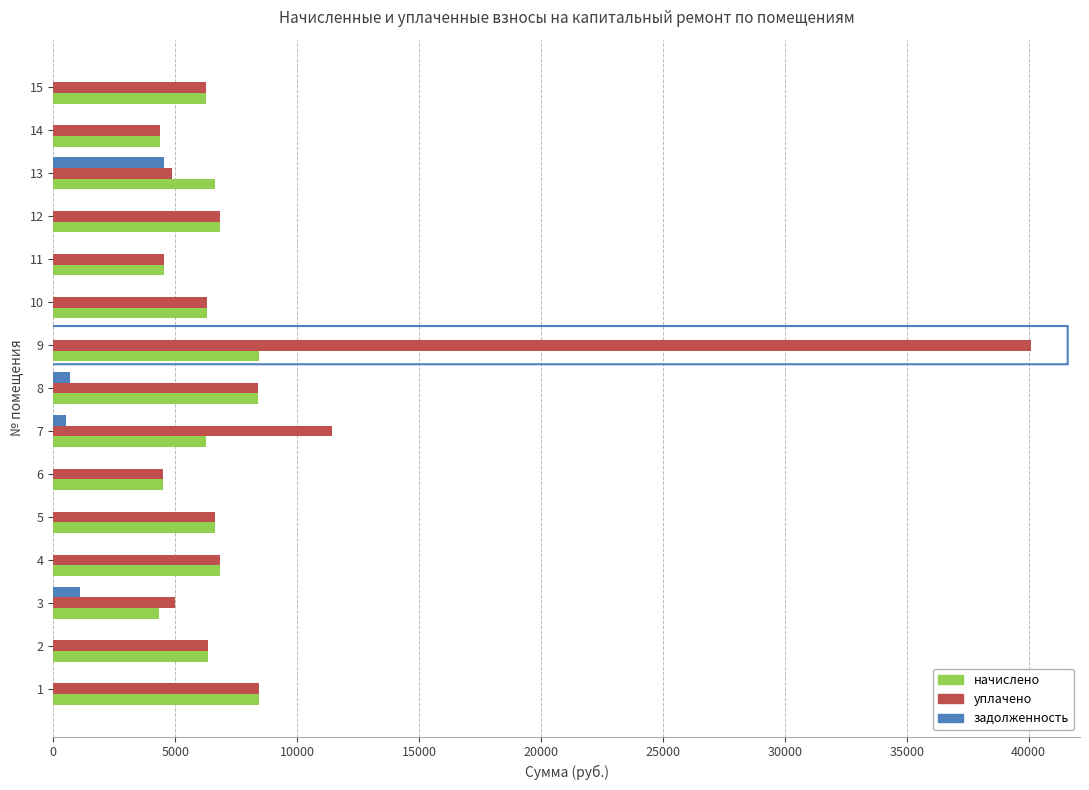

What is the maximum value shown in the chart?

40098.6